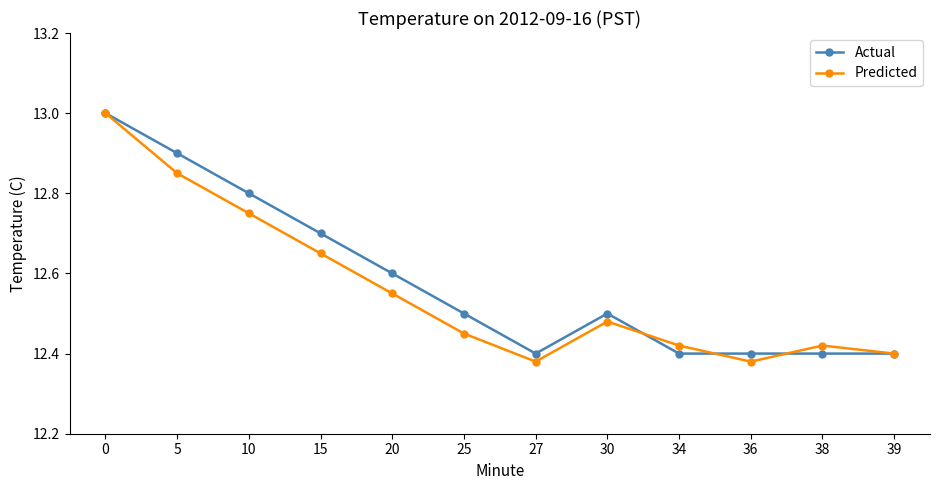

What is the maximum value shown in the chart?

13.0